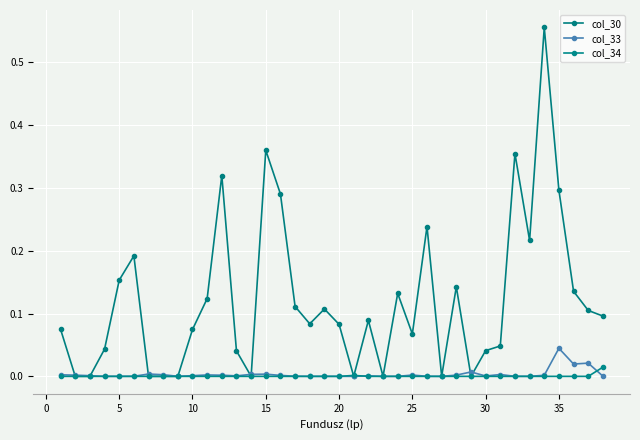

How many series are shown in this chart?

3